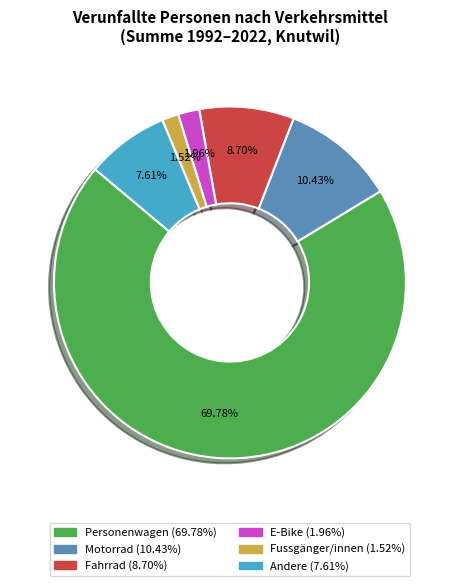

Which slice is the largest?

Personenwagen